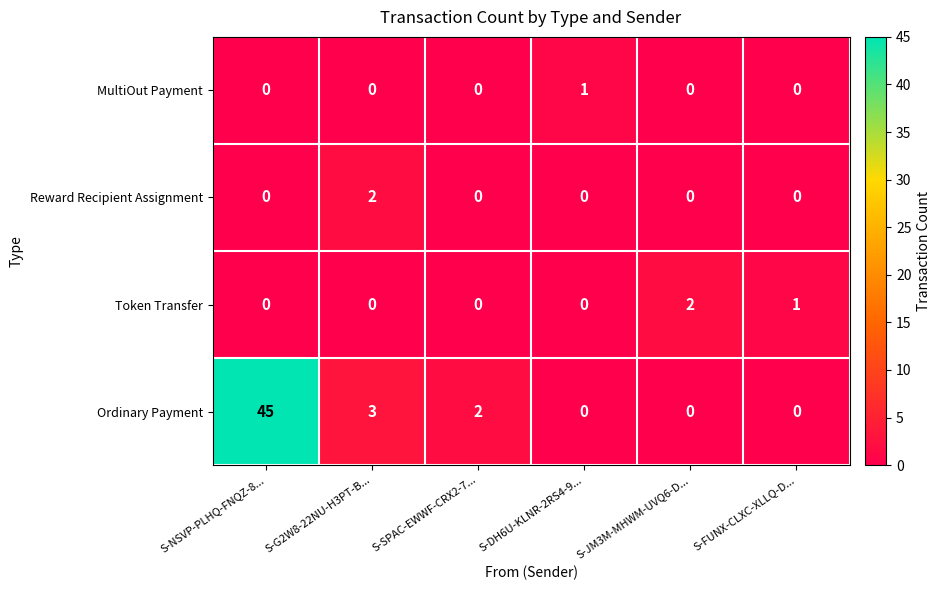

Is it true that MultiOut Payment equals 1 at S-DH6U-KLNR-2RS4-9...?

True